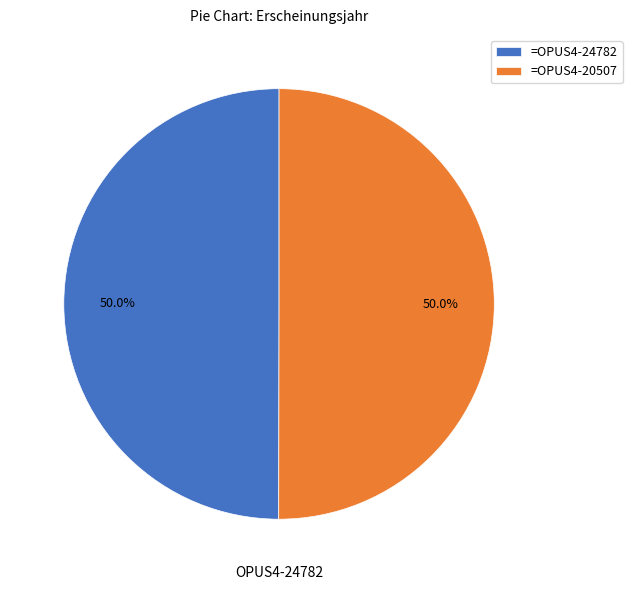

What percentage is NOT represented by =OPUS4-24782?

50.0%